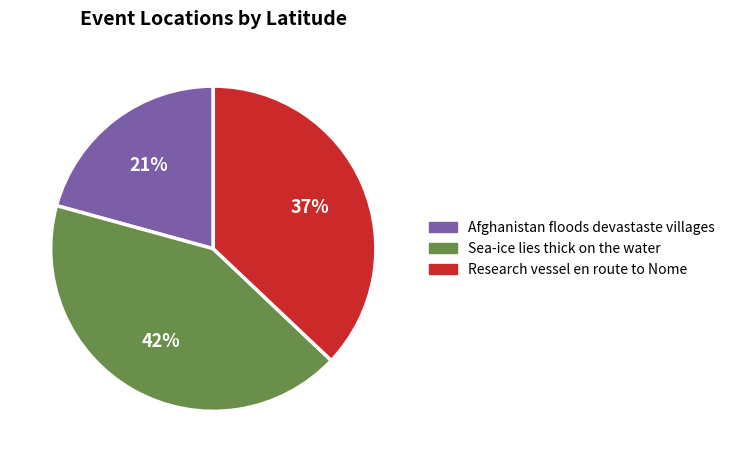

To the nearest percent, what is the difference between the largest and smallest slice percentages?

21%